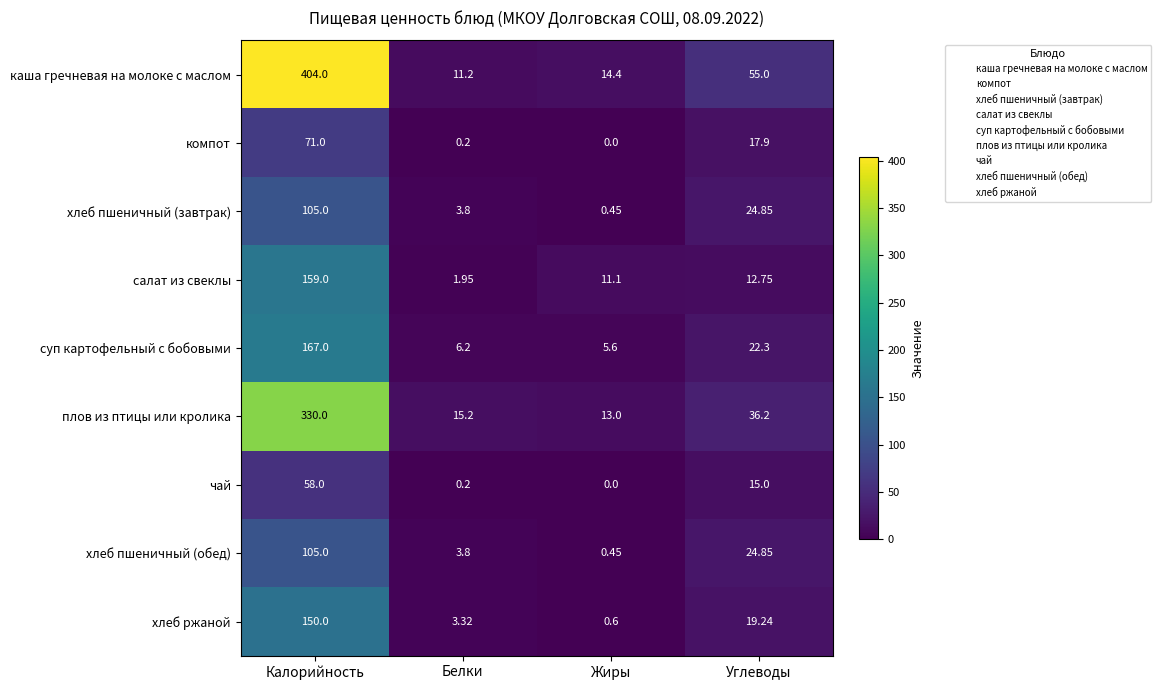

Where does the суп картофельный с бобовыми series first go above 22?

Калорийность